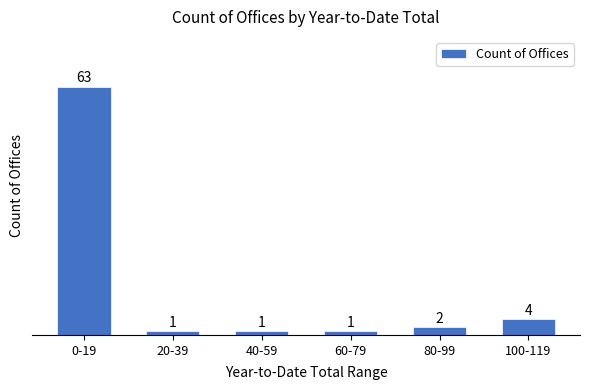

Reading left to right, what are all the values shown in this chart?

63	1	1	1	2	4